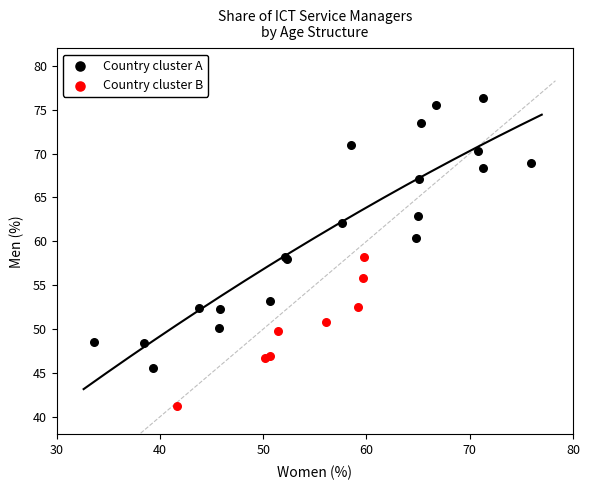

Which series reaches the maximum Y coordinate?

Country cluster A